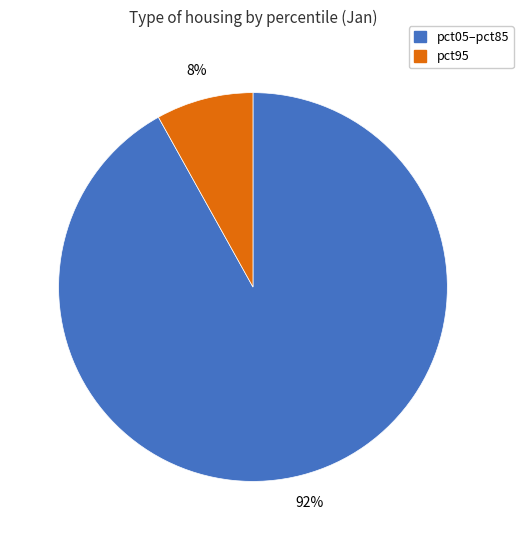

Is there any slice that represents more than half of the pie?

Yes